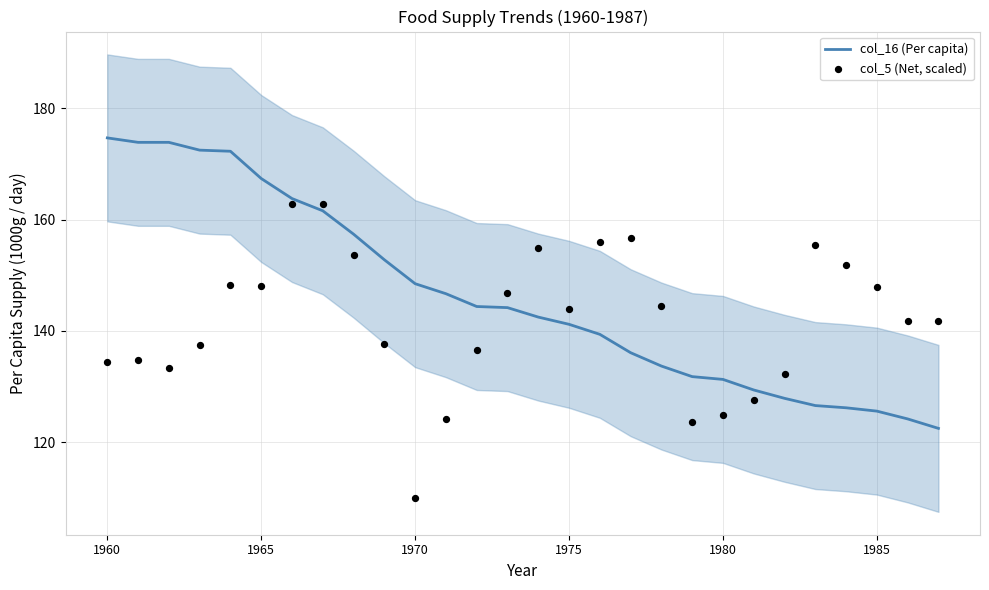

Which series reaches the minimum Y coordinate?

col_5 (Net, scaled)